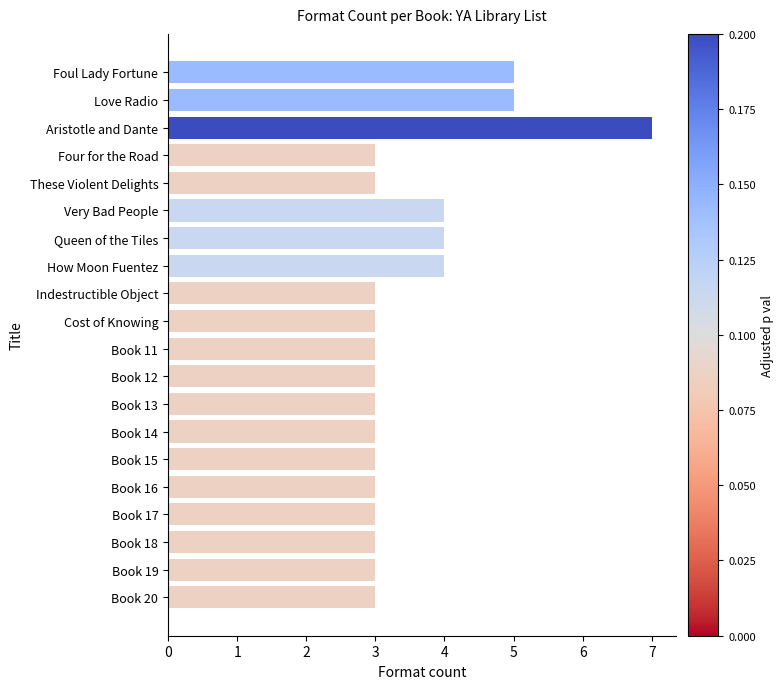

Reading bottom to top, transcribe all the data shown in this chart.

Book 20=3	Book 19=3	Book 18=3	Book 17=3	Book 16=3	Book 15=3	Book 14=3	Book 13=3	Book 12=3	Book 11=3	Cost of Knowing=3	Indestructible Object=3	How Moon Fuentez=4	Queen of the Tiles=4	Very Bad People=4	These Violent Delights=3	Four for the Road=3	Aristotle and Dante=7	Love Radio=5	Foul Lady Fortune=5